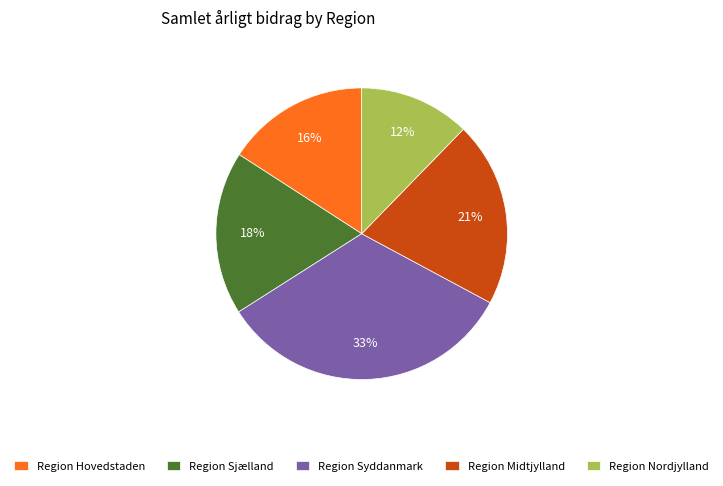

Which has a higher value, Region Midtjylland or Region Nordjylland?

Region Midtjylland